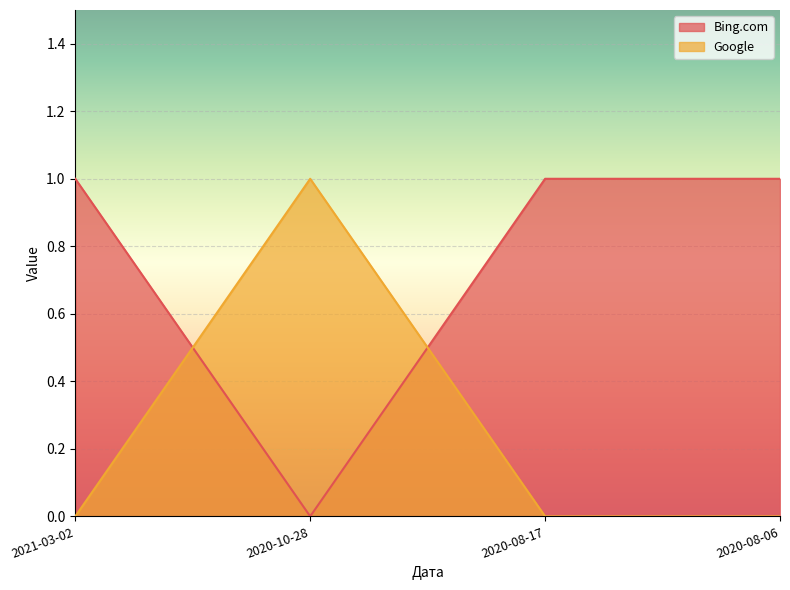

How many lines are shown in the chart?

2